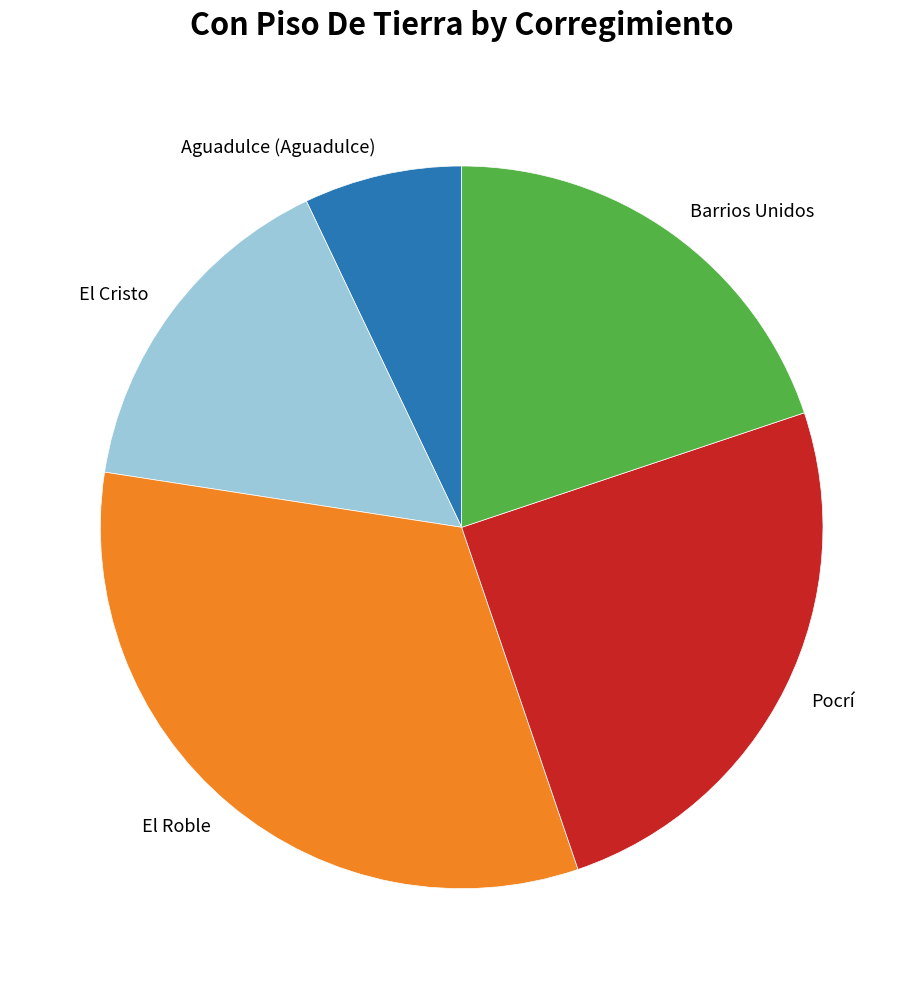

Which slice is the smallest?

Aguadulce (Aguadulce)